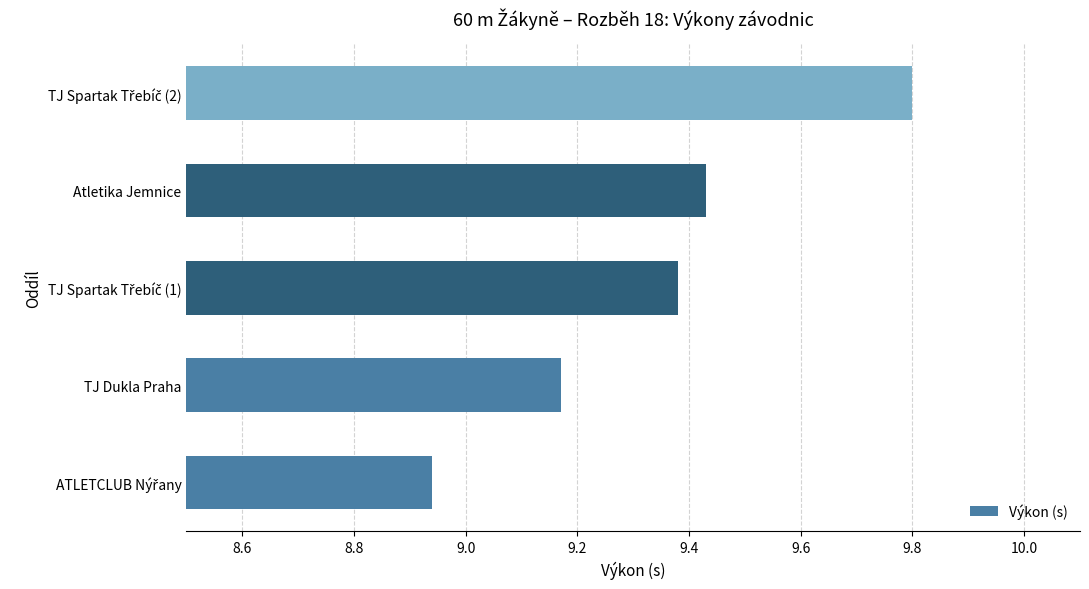

Between TJ Dukla Praha and Atletika Jemnice, which is larger?

Atletika Jemnice